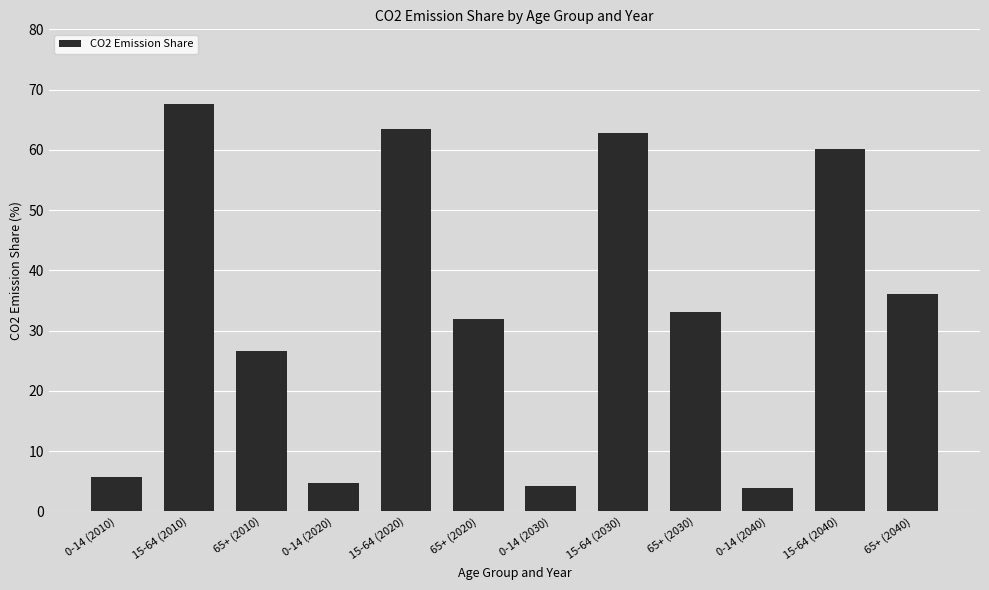

True or false: the data shows 36.0 at 65+ (2040).

True